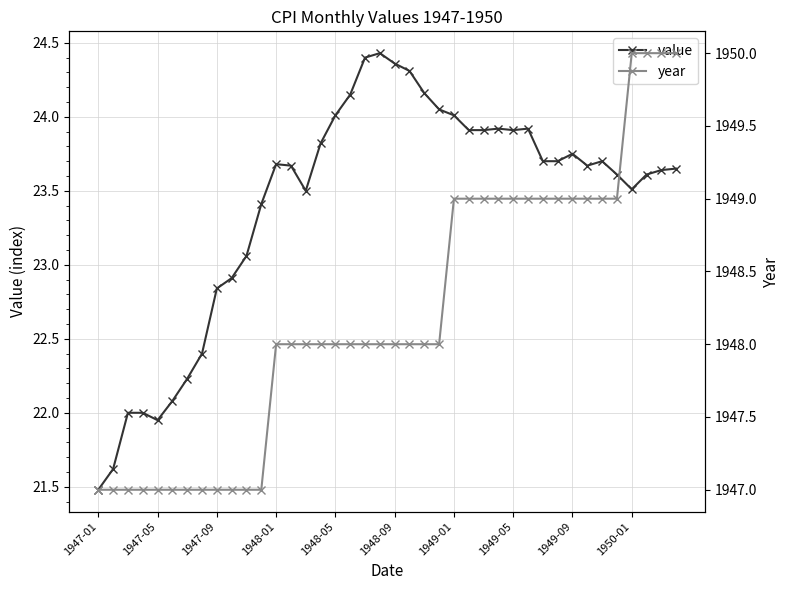

How many series are shown in this chart?

2